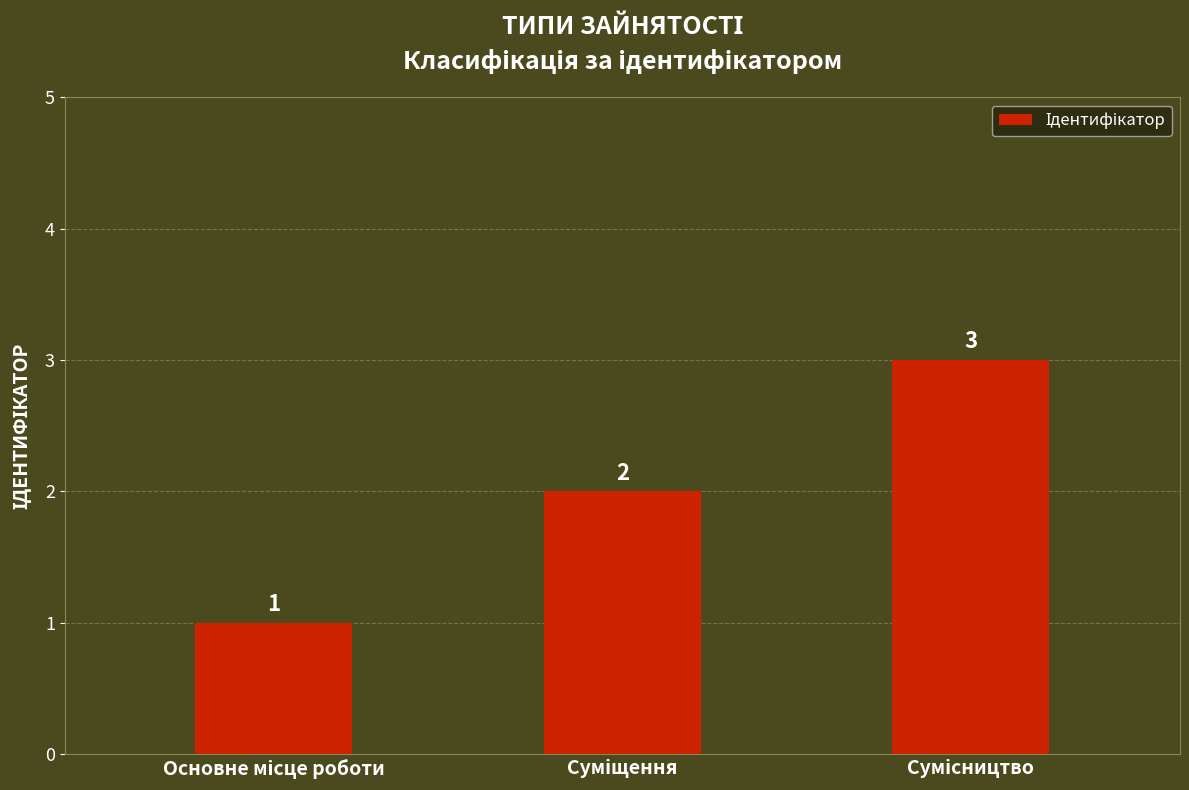

Count the values in the range 1 to 3.

3